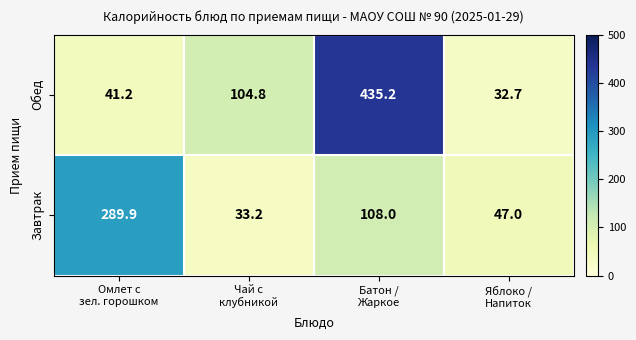

Rank the series by their average value, from highest to lowest.

Обед, Завтрак